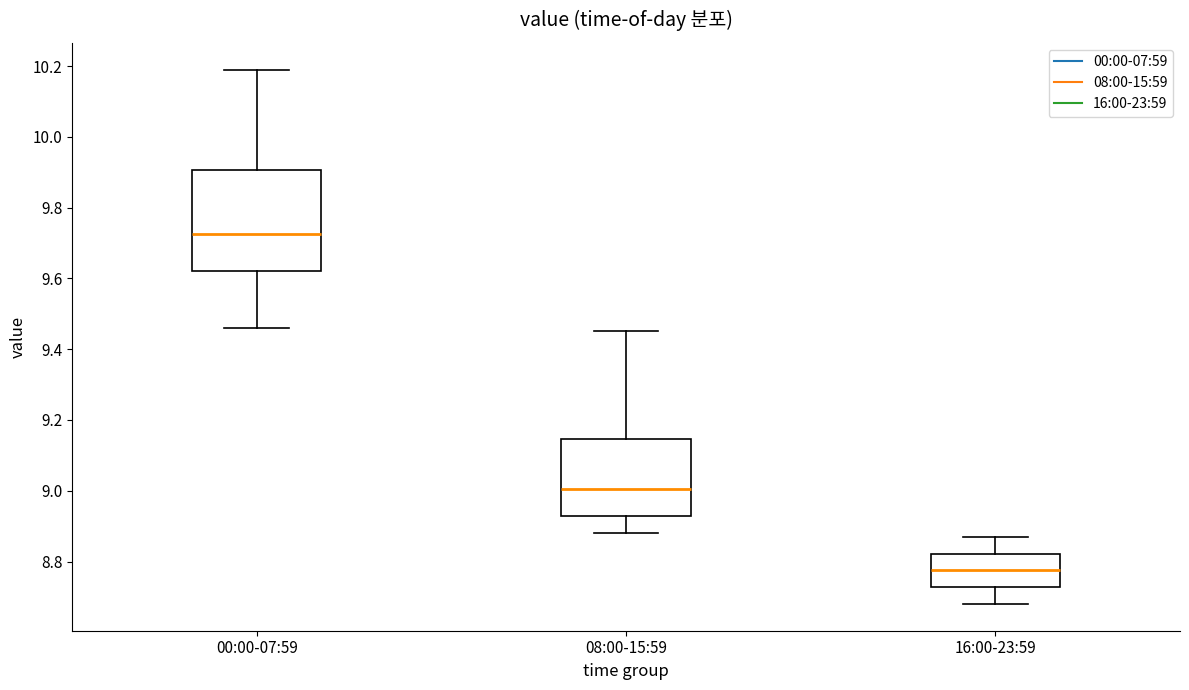

Reading left to right, transcribe this box plot: for each box, give where its median line is, the range the box spans, and where its two whiskers end, as read against the y-axis. The values are not printed on the chart, so give them approximately, as read against the axis.

00:00-07:59: median 9.72, box 9.62 to 9.90, whiskers 9.46 to 10.20
08:00-15:59: median 9.00, box 8.94 to 9.14, whiskers 8.88 to 9.46
16:00-23:59: median 8.78, box 8.72 to 8.82, whiskers 8.68 to 8.88